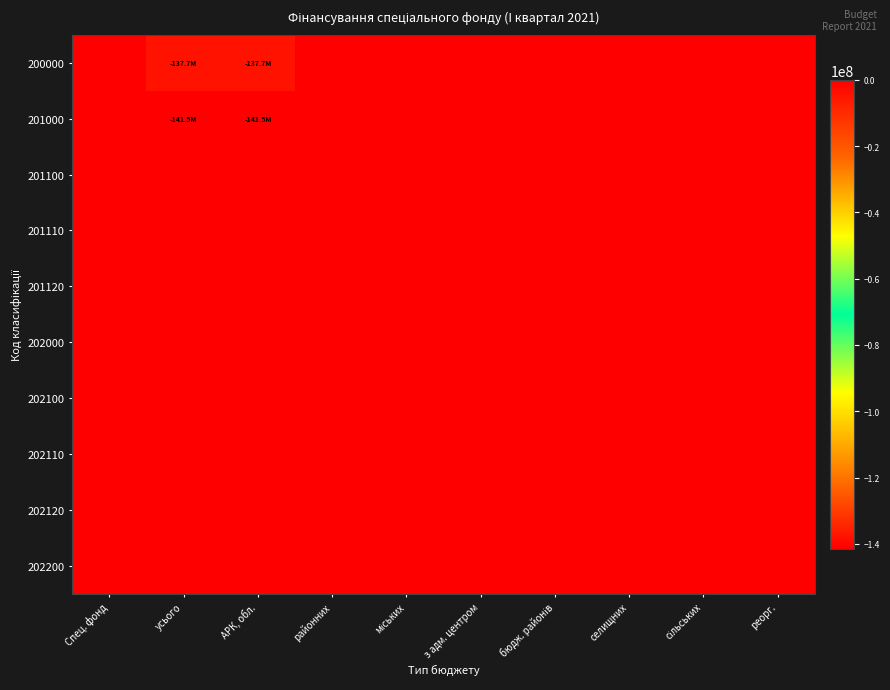

Which has a higher value, АРК, обл. or бюдж. районів?

бюдж. районів